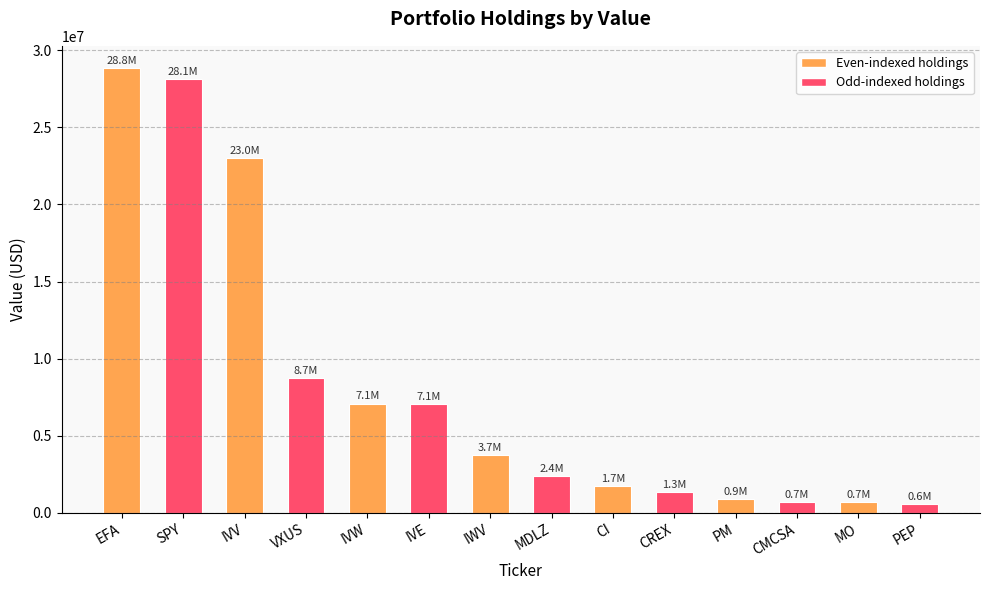

Between SPY and PEP, which is larger?

SPY